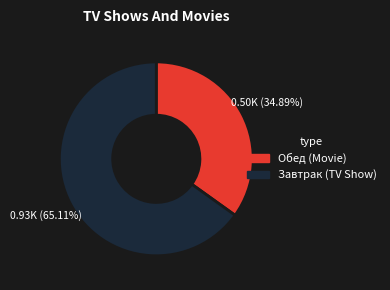

To the nearest percent, what is the difference between the largest and smallest slice percentages?

30%